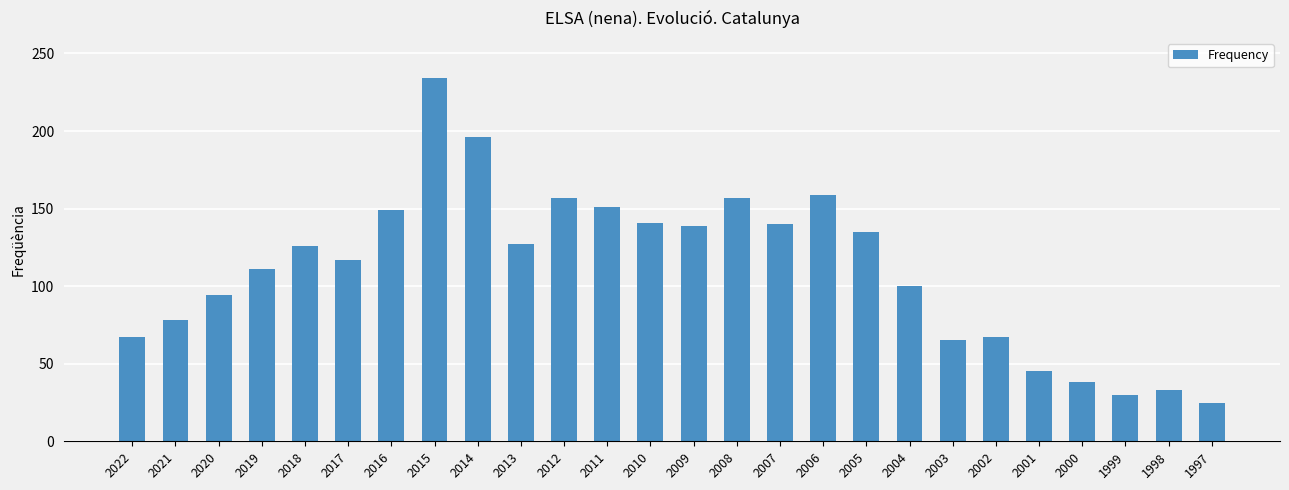

Is it true that the value at 2002 is 88?

False